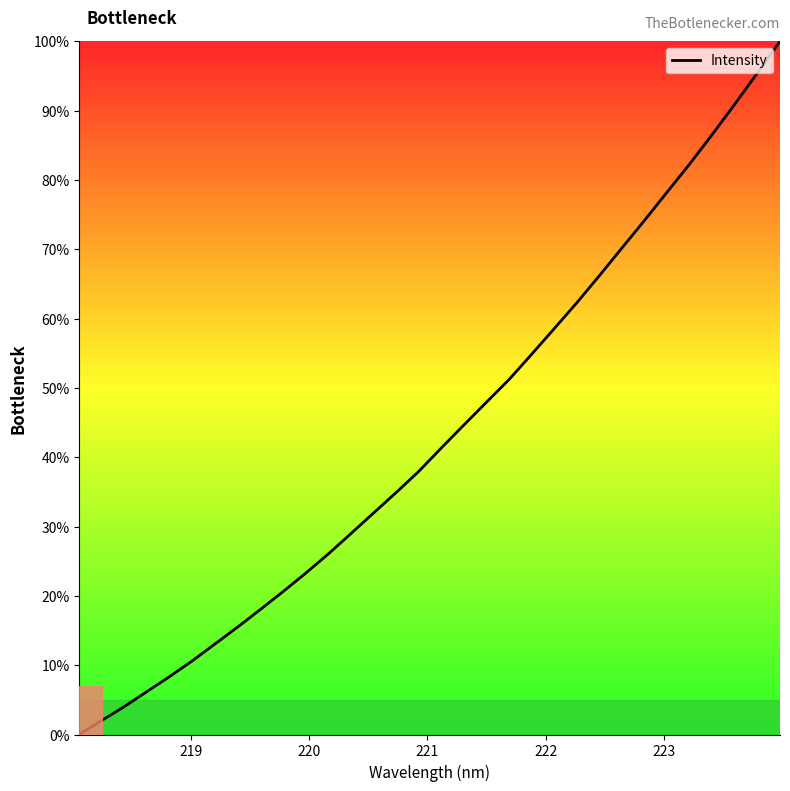

How many categories are shown in the chart?

32